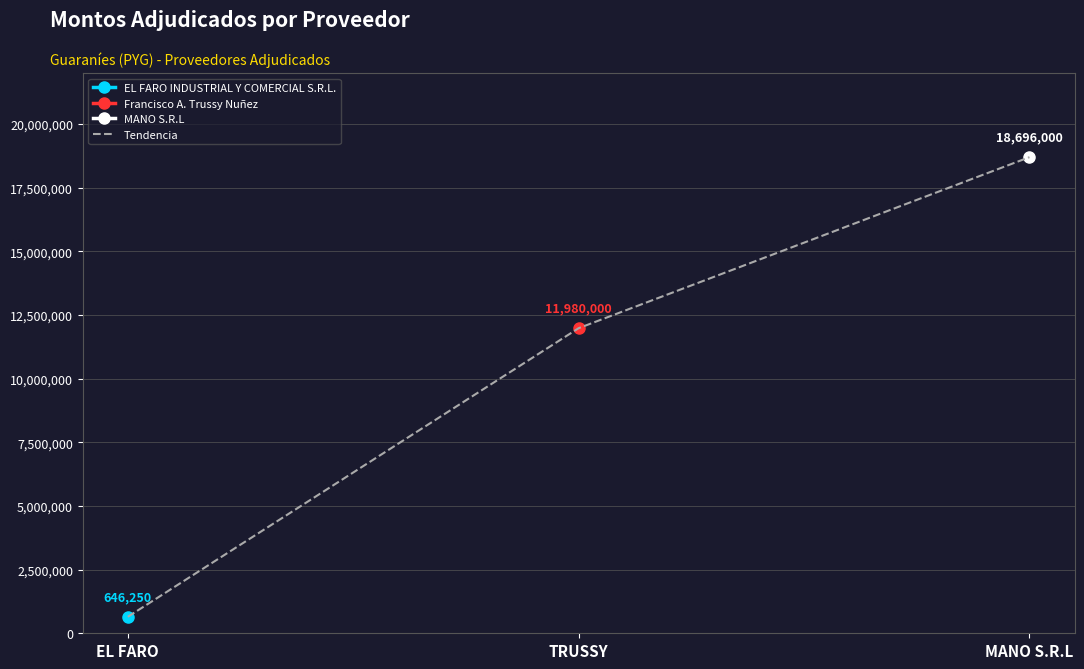

What is the label of the 3rd point from the right?

EL FARO